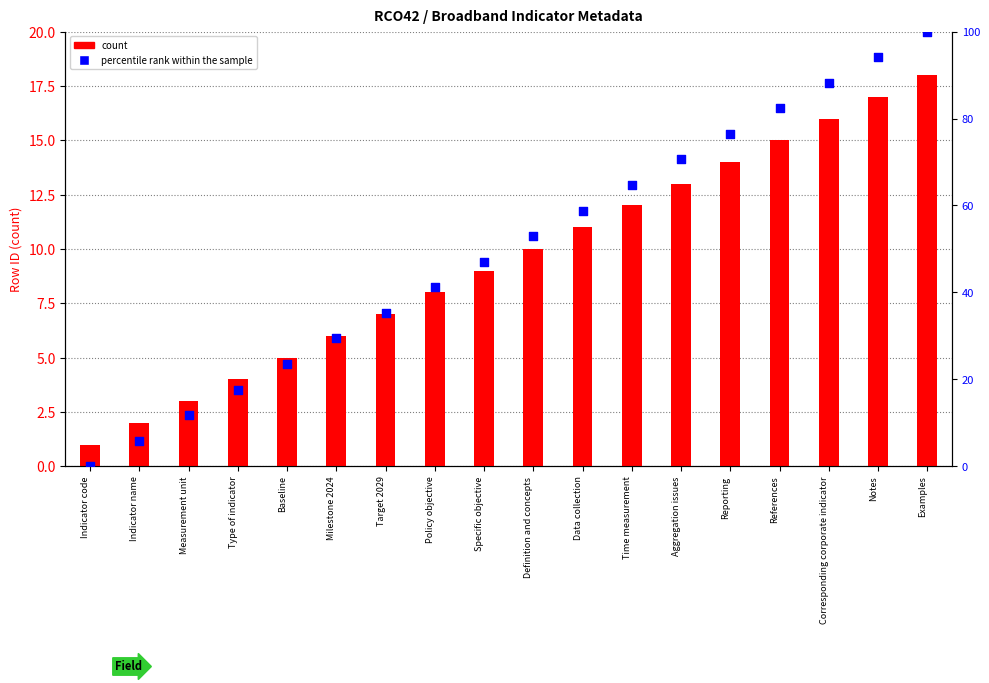

Which series has the largest total across all categories?

percentile rank within the sample